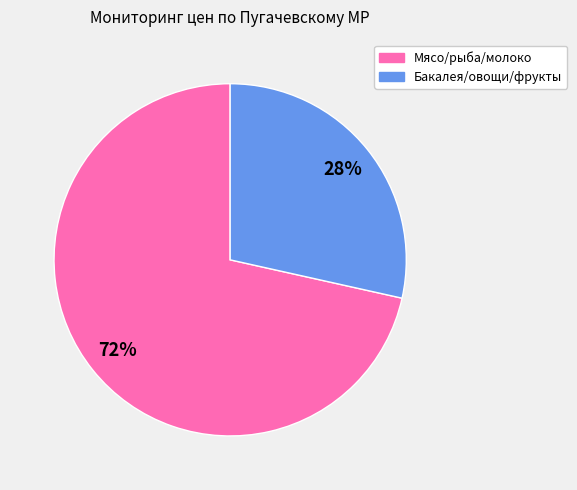

True or false: Бакалея/овощи/фрукты accounts for 28% of the total.

True